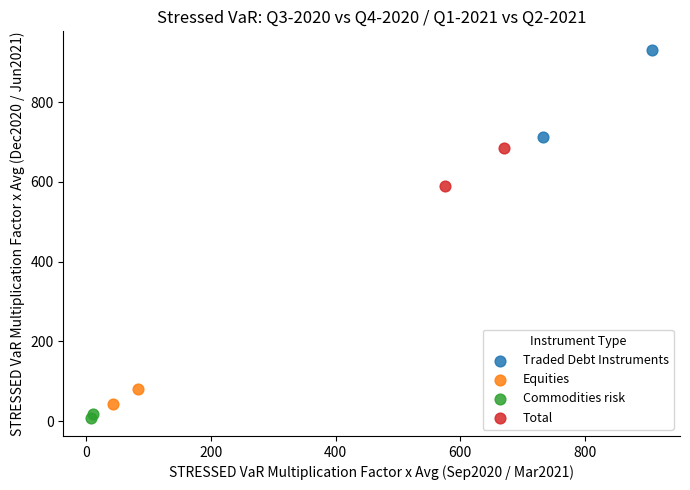

What are all the series names shown in the legend?

Traded Debt Instruments, Equities, Commodities risk, Total